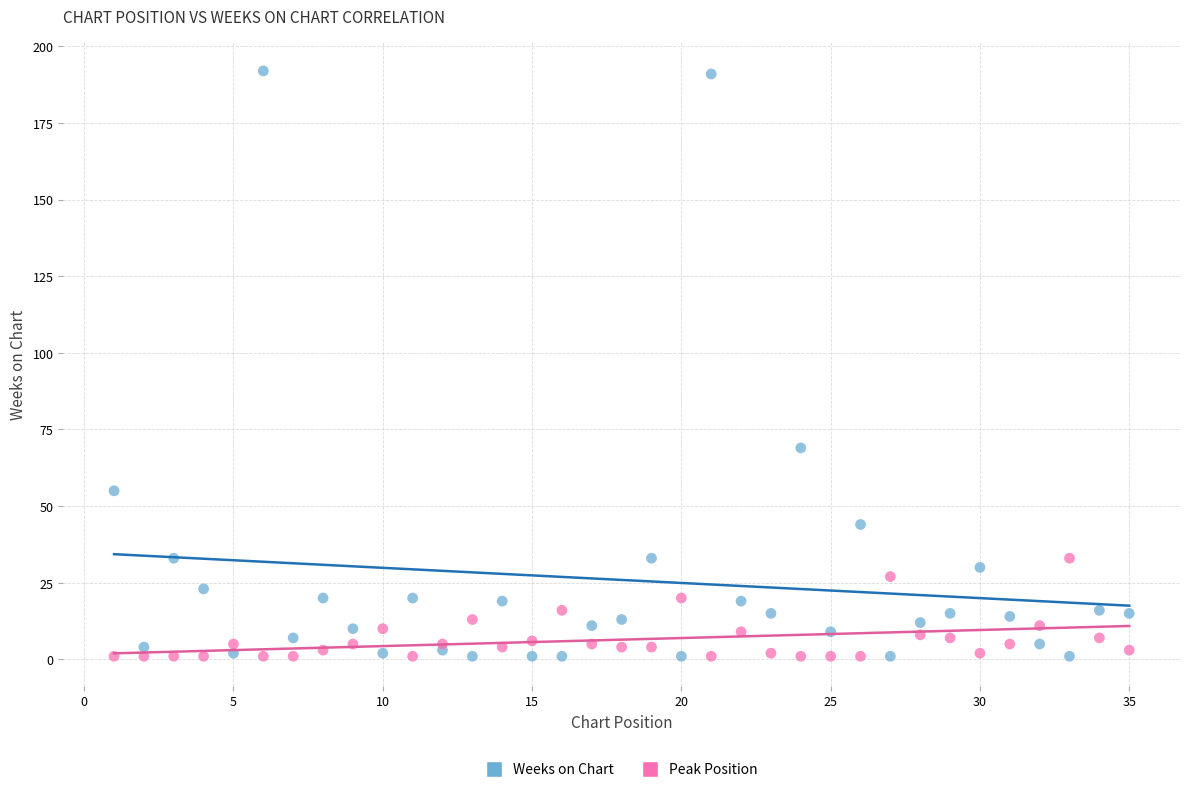

Across all series, what Y value is closest to 96?

69